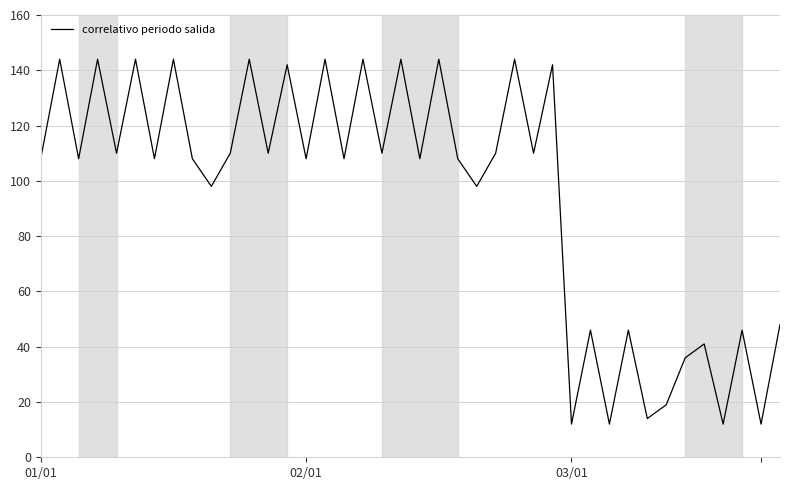

What is the minimum value shown in the chart?

12